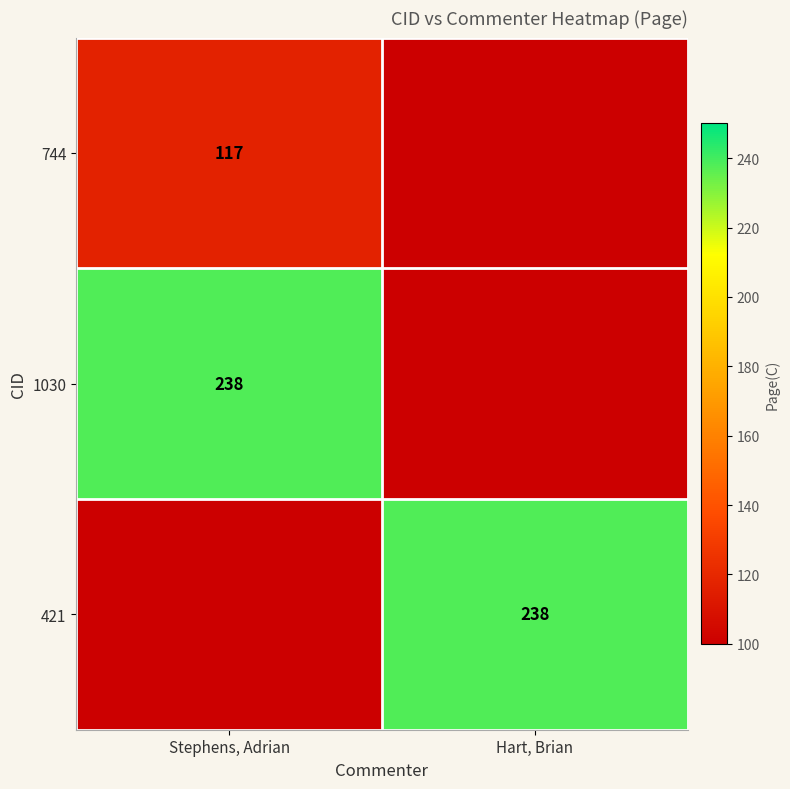

Is the value of 744 at Stephens, Adrian greater than the value of 1030 at Stephens, Adrian?

No